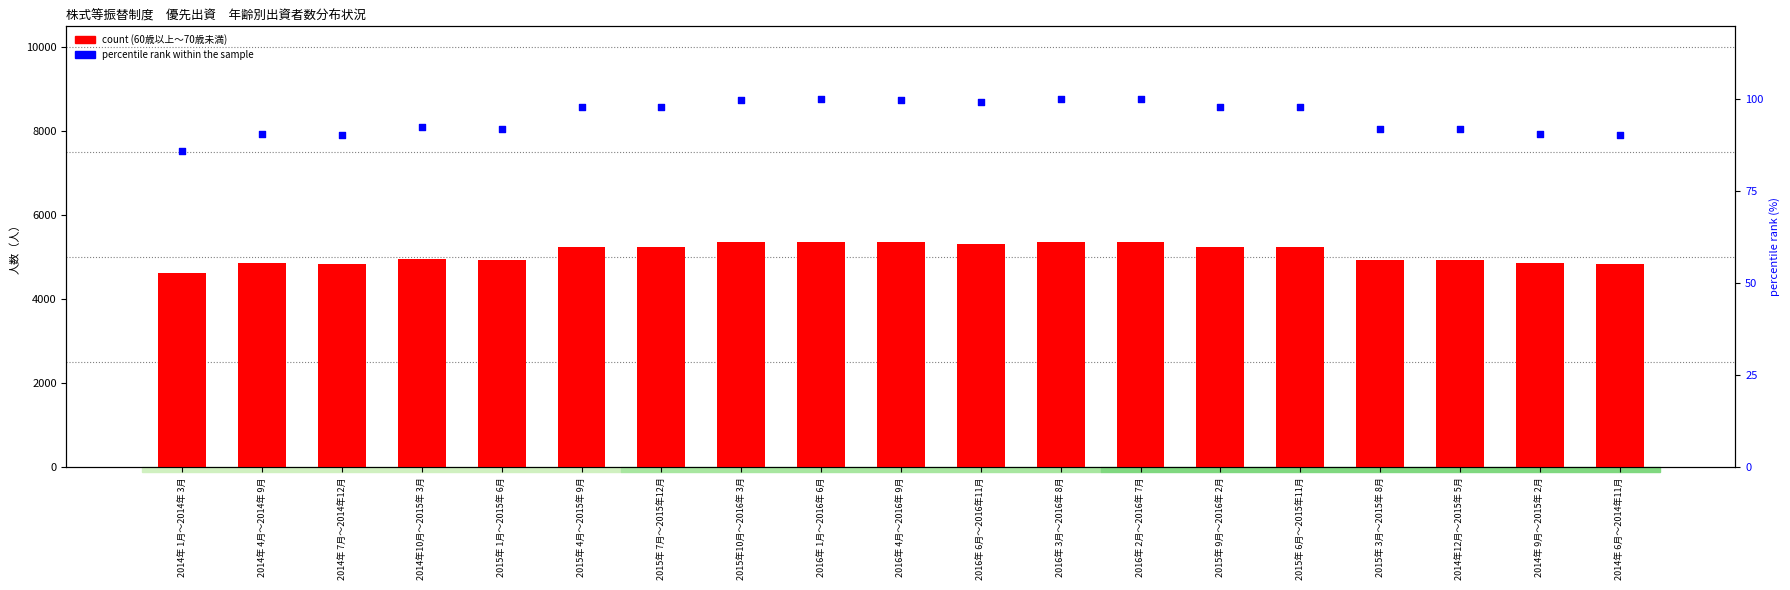

What is the total value across all series at 2016年 4月～2016年 9月?

5446.8